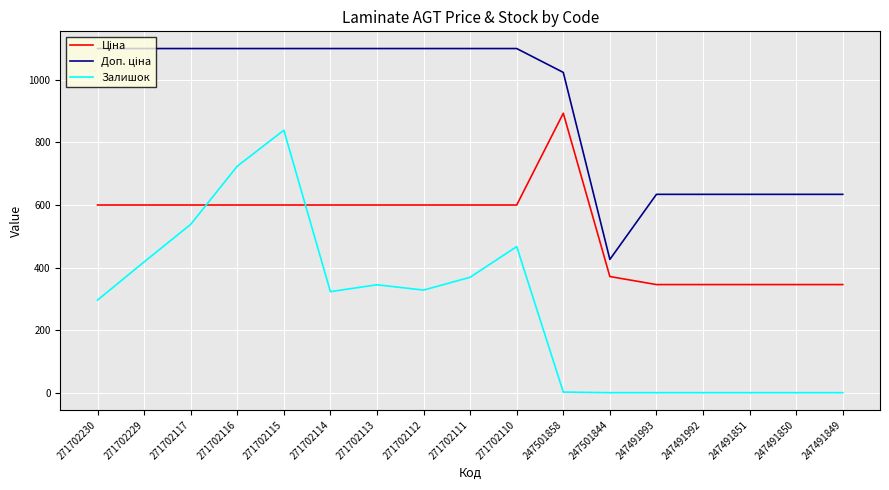

What is the maximum value shown in the chart?

1100.0